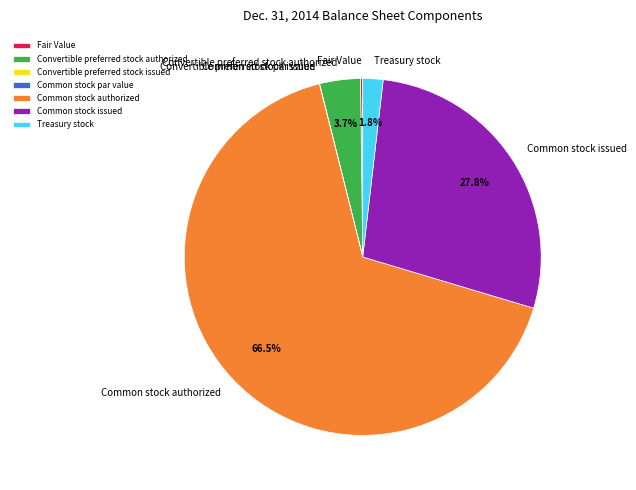

Which slice is the largest?

Common stock authorized